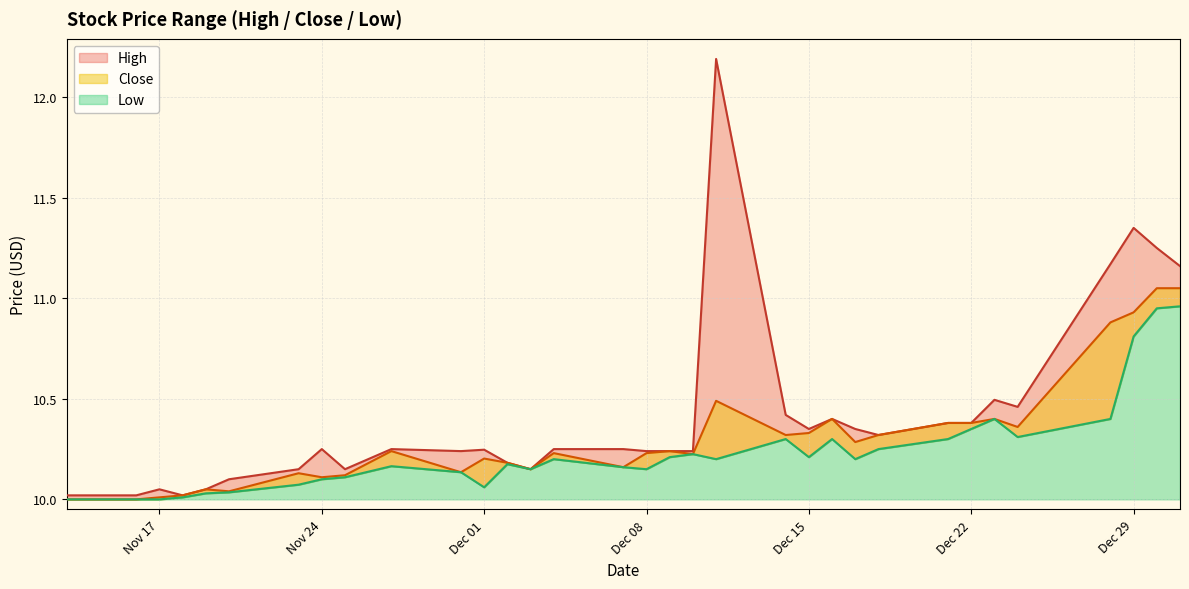

How many data points does each series have?

33